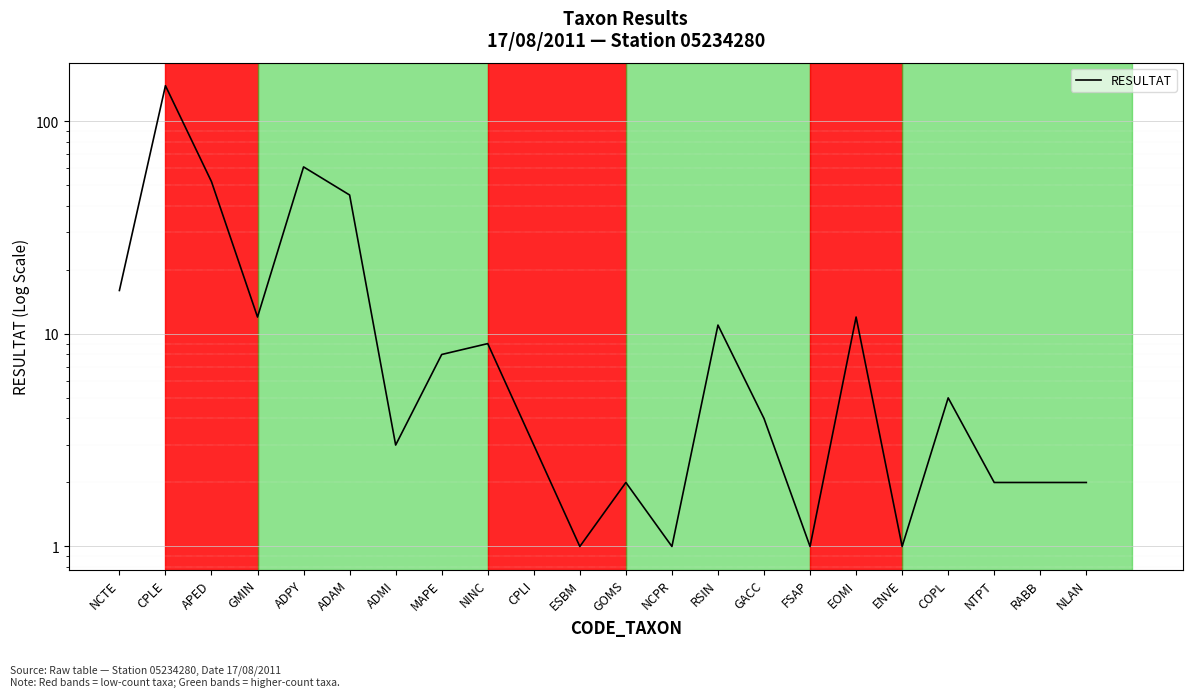

Reading right to left, list all the values displayed in this chart.

NLAN=2	RABB=2	NTPT=2	COPL=5	ENVE=1	EOMI=12	FSAP=1	GACC=4	RSIN=11	NCPR=1	GOMS=2	ESBM=1	CPLI=3	NINC=9	MAPE=8	ADMI=3	ADAM=45	ADPY=61	GMIN=12	APED=52	CPLE=147	NCTE=16